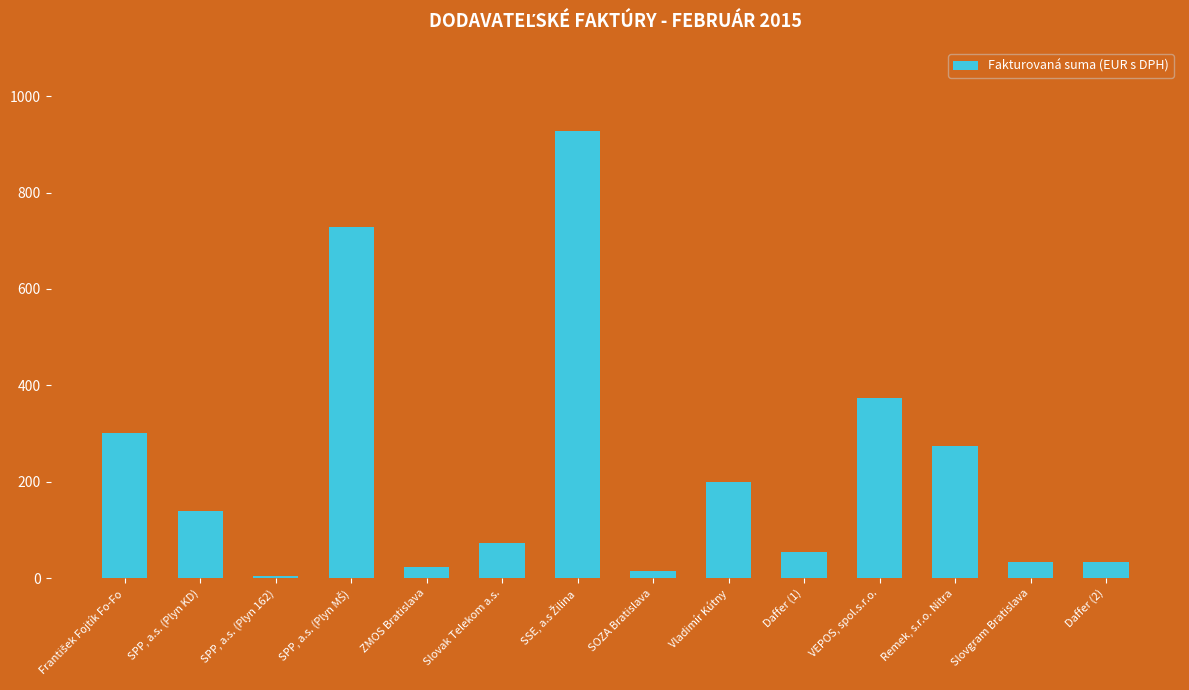

What is the value of the 2nd bar from the left?

140.0